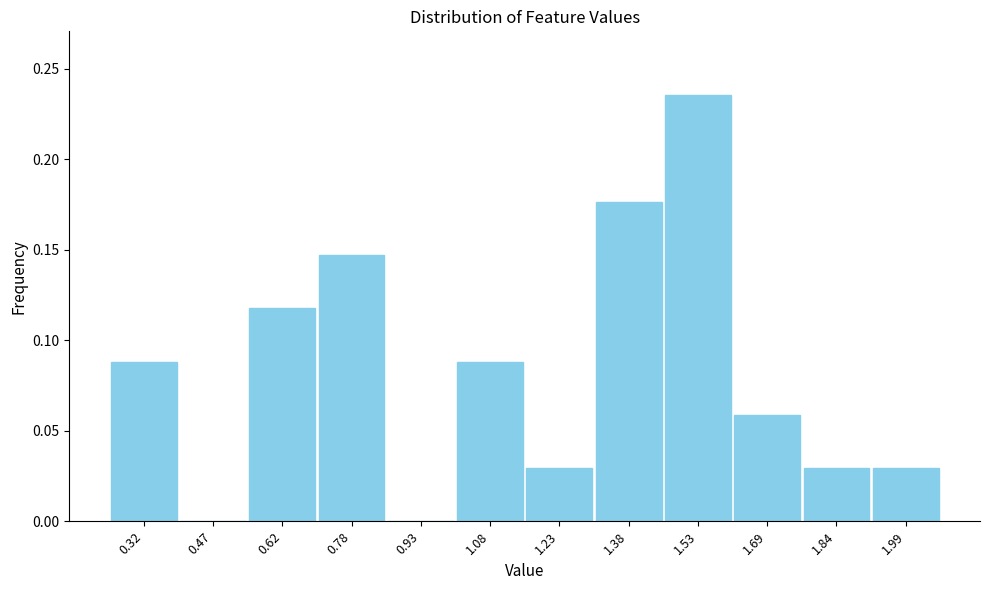

Reading left to right, transcribe this chart: for each bar, give the range it covers on the x-axis and its height. Neither the bar edges nor the heights are printed on the chart, so give them approximately, as read against the axes.

0.24 to 0.40: 0.090
0.40 to 0.54: 0
0.54 to 0.70: 0.120
0.70 to 0.86: 0.145
0.86 to 1.00: 0
1.00 to 1.16: 0.090
1.16 to 1.30: 0.030
1.30 to 1.46: 0.175
1.46 to 1.60: 0.235
1.60 to 1.76: 0.060
1.76 to 1.92: 0.030
1.92 to 2.06: 0.030